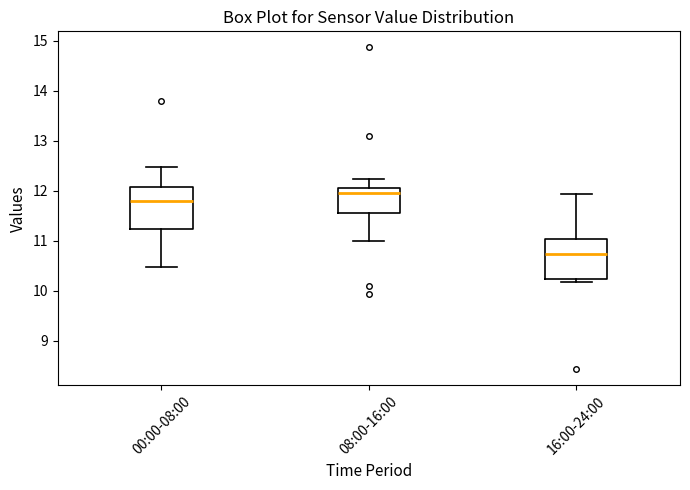

Which box's median line is the lowest?

16:00-24:00